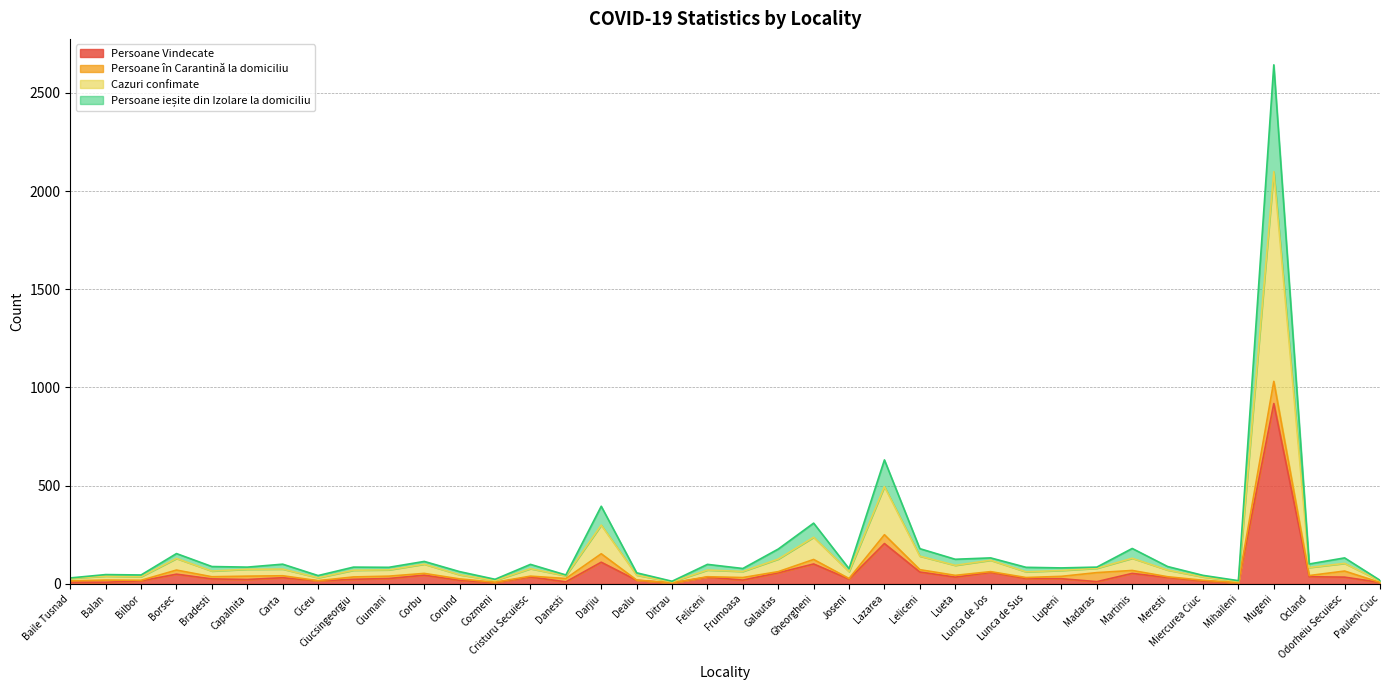

True or false: Cazuri confimate has more than 2 interior local peaks.

True